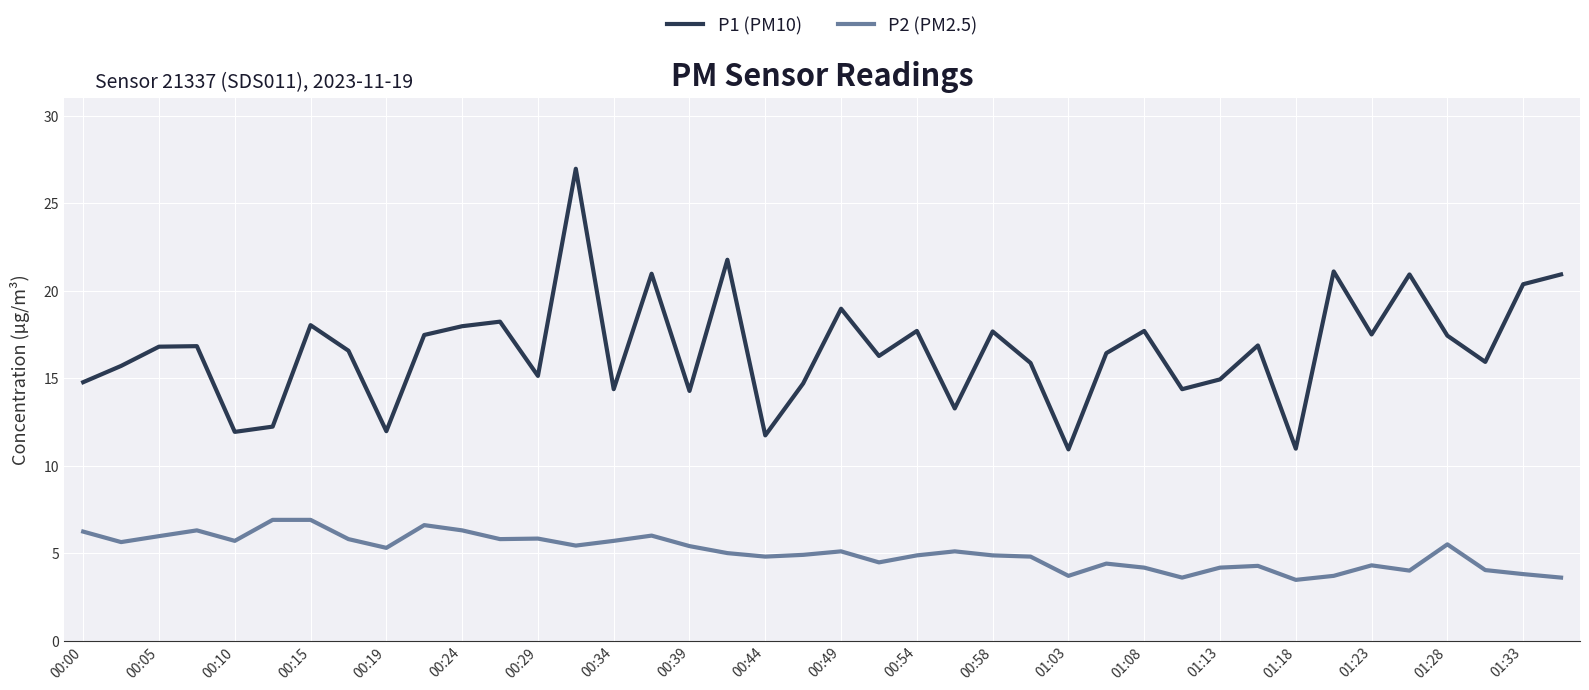

In P1 (PM10), how many points are higher than both neighbors (excluding endpoints)?

13